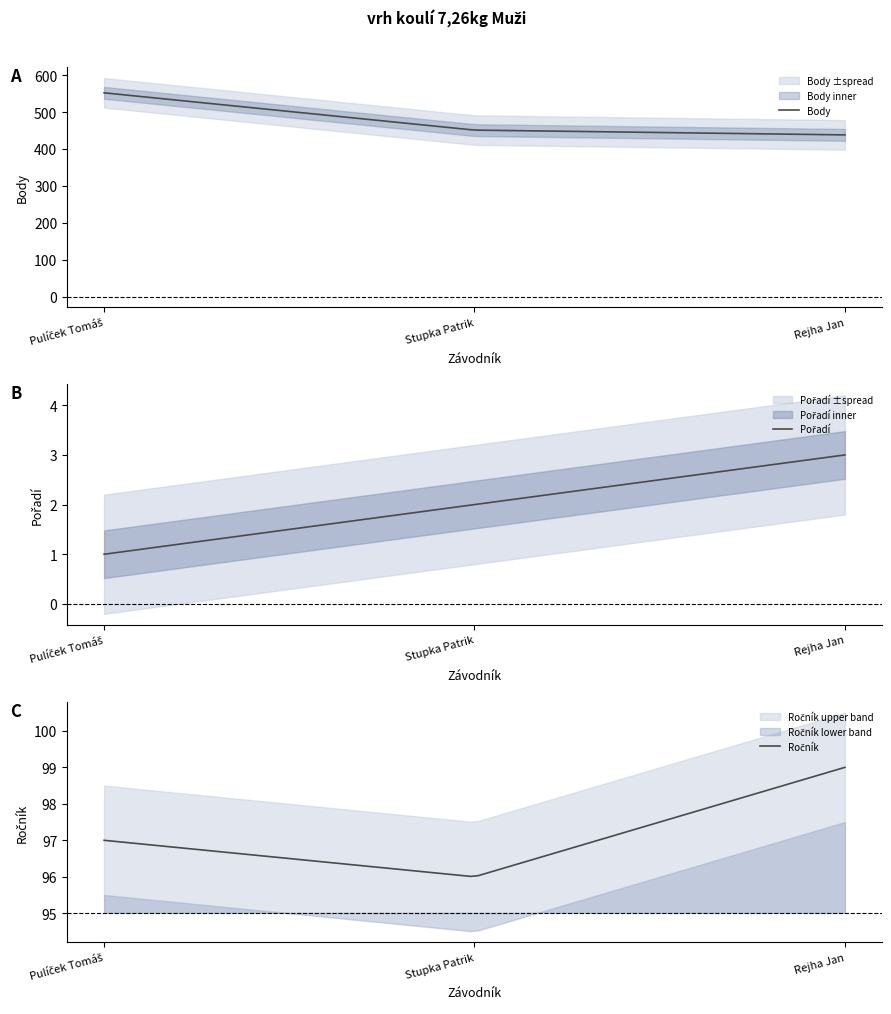

What is the difference between the maximum and minimum values in the Ročník series?

3